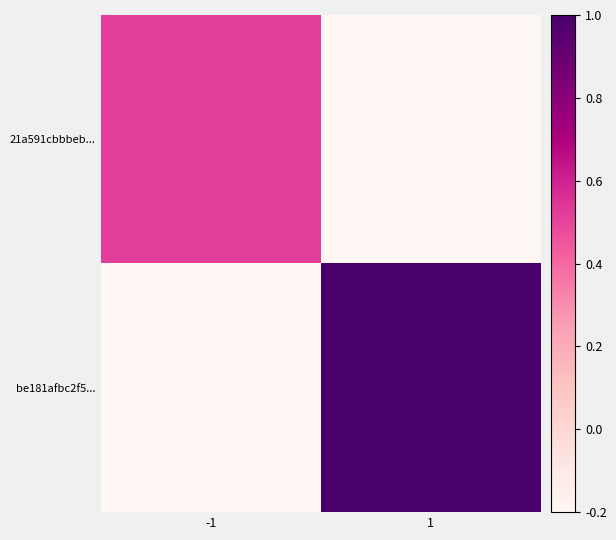

How many categories are shown in the chart?

2